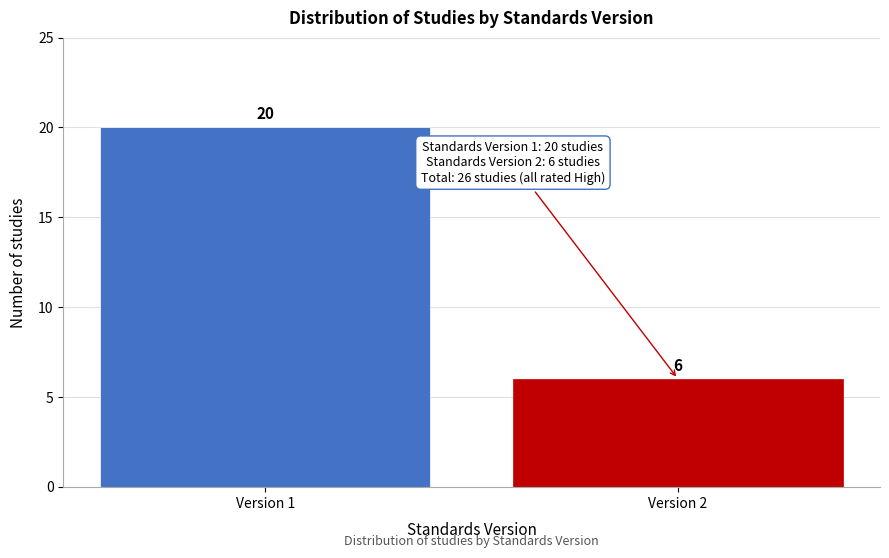

Reading left to right, list all the values displayed in this chart.

20	6